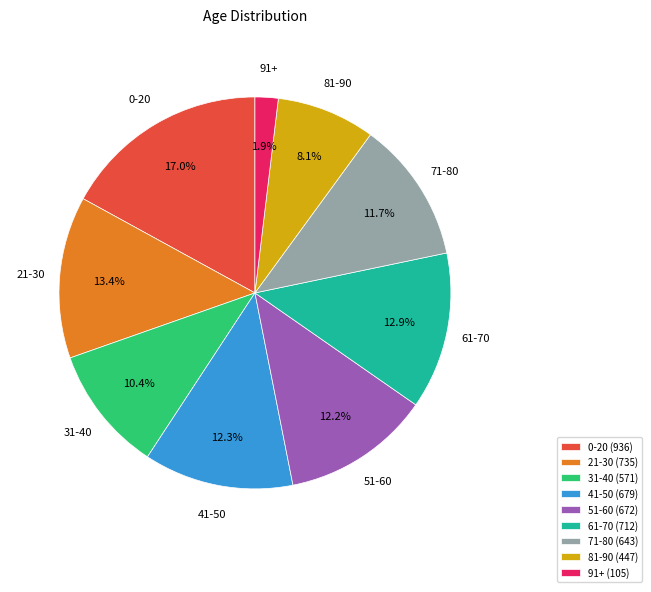

Which has a higher value, 31-40 or 91+?

31-40